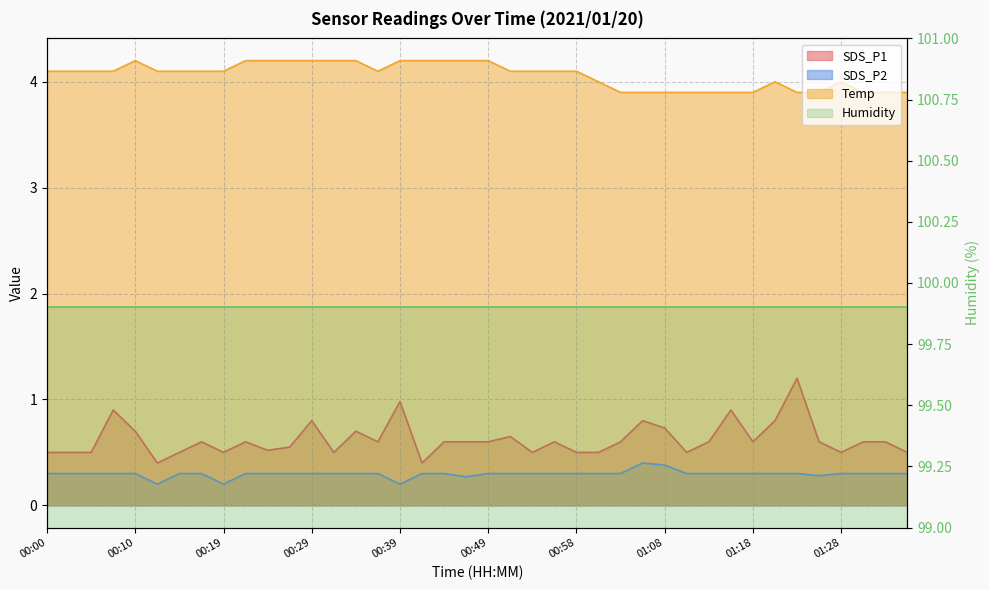

The value of SDS_P2 at 01:08 is 0.2. True or false?

False